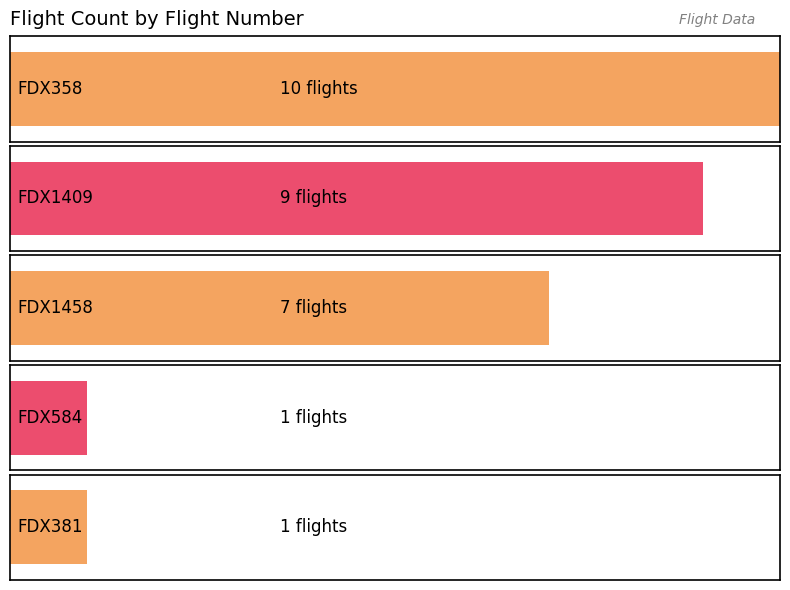

What is the label of the 5th bar from the right?

FDX358